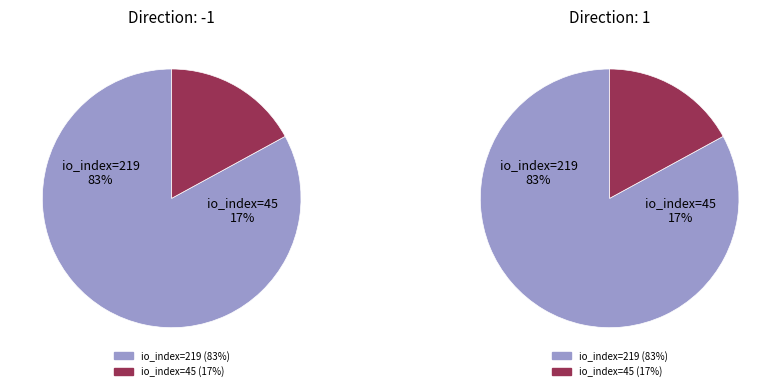

To the nearest percent, what is the difference between the 1 and 0 slice percentages?

66%